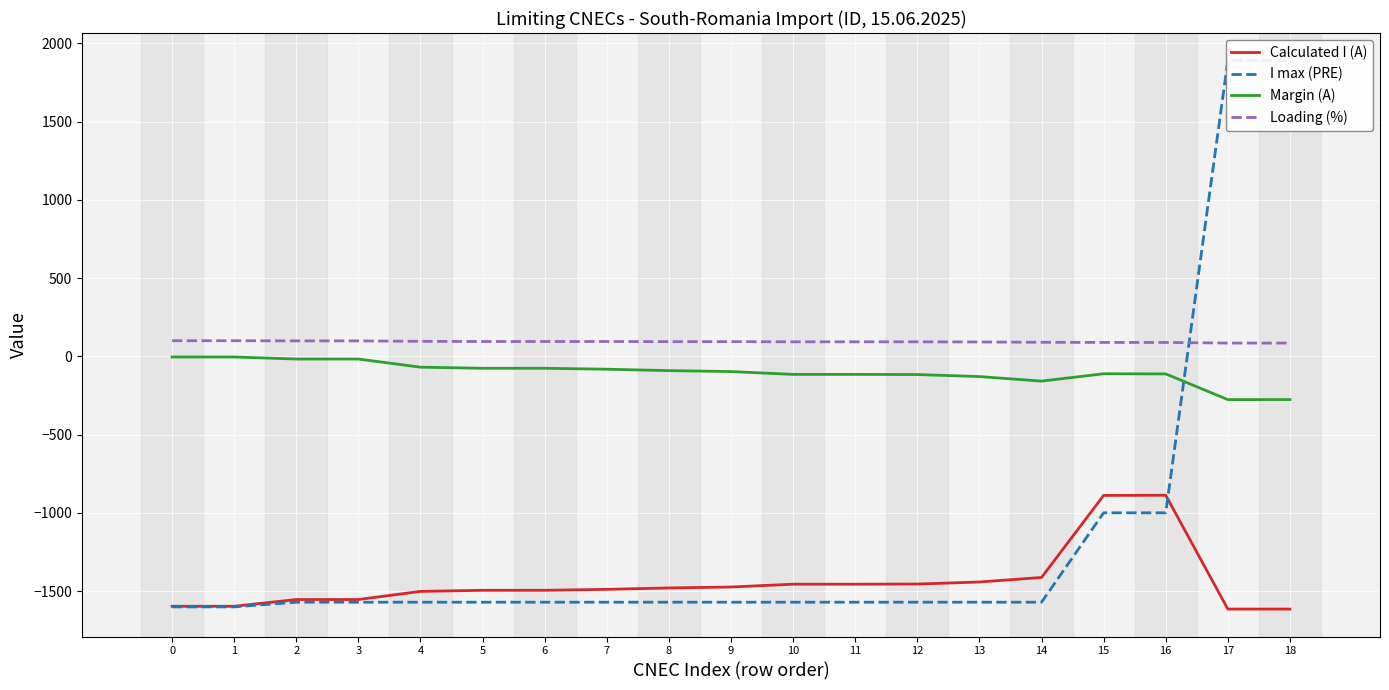

Count the number of data series in this chart.

4